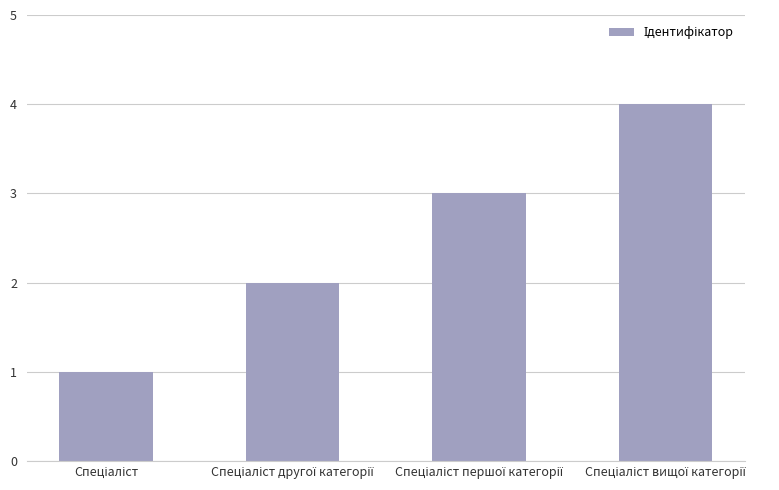

What is the difference between the maximum and minimum values?

3